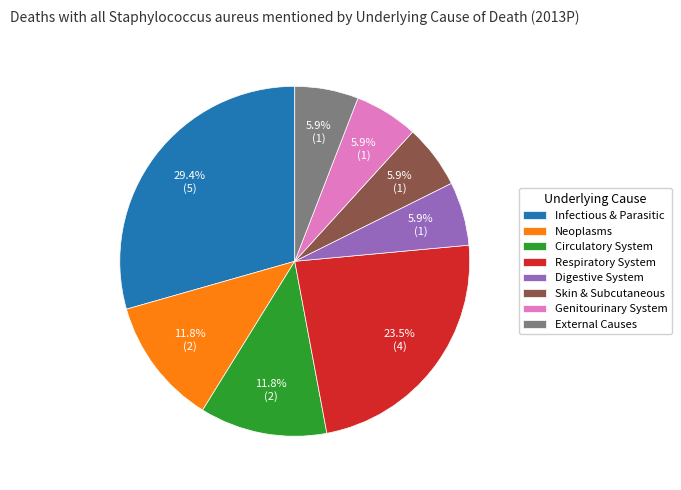

Is Infectious & Parasitic the majority of the pie?

No